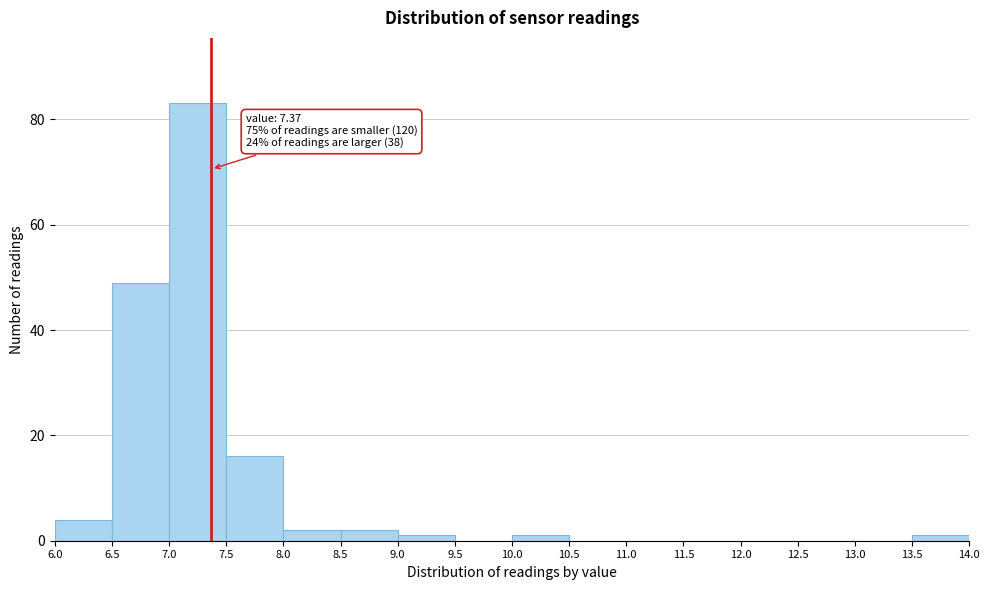

Over which range of the x-axis is the bar tallest?

7.0 to 7.5